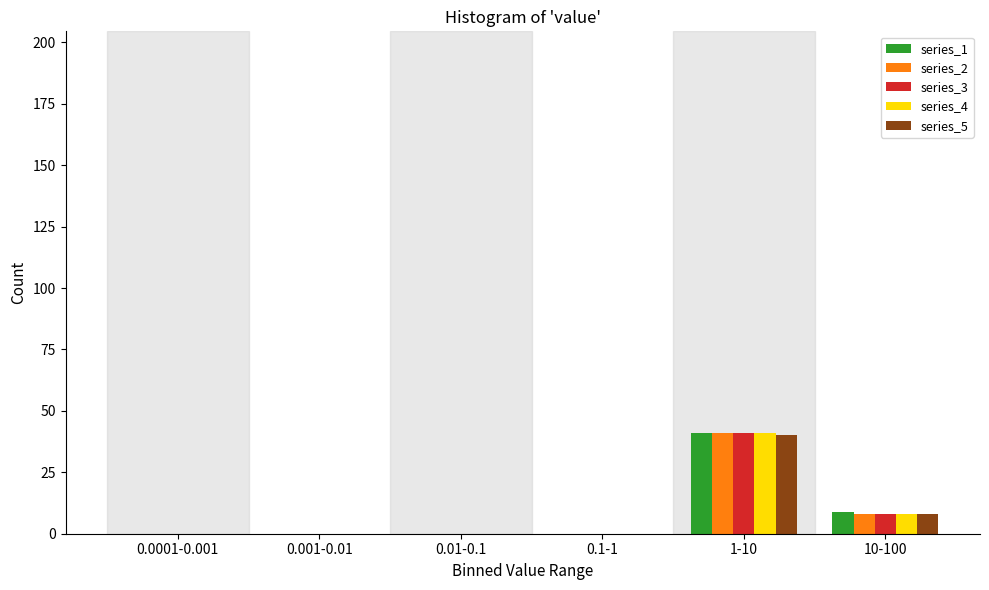

Reading left to right, list all the values displayed in this chart.

series_1: 0.0001-0.001=0	0.001-0.01=0	0.01-0.1=0	0.1-1=0	1-10=41	10-100=9
series_2: 0.0001-0.001=0	0.001-0.01=0	0.01-0.1=0	0.1-1=0	1-10=41	10-100=8
series_3: 0.0001-0.001=0	0.001-0.01=0	0.01-0.1=0	0.1-1=0	1-10=41	10-100=8
series_4: 0.0001-0.001=0	0.001-0.01=0	0.01-0.1=0	0.1-1=0	1-10=41	10-100=8
series_5: 0.0001-0.001=0	0.001-0.01=0	0.01-0.1=0	0.1-1=0	1-10=40	10-100=8